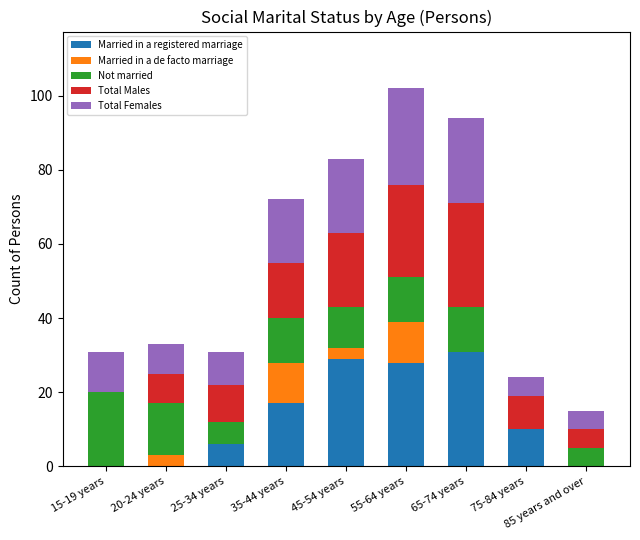

What is the total value across all series at 75-84 years?

24